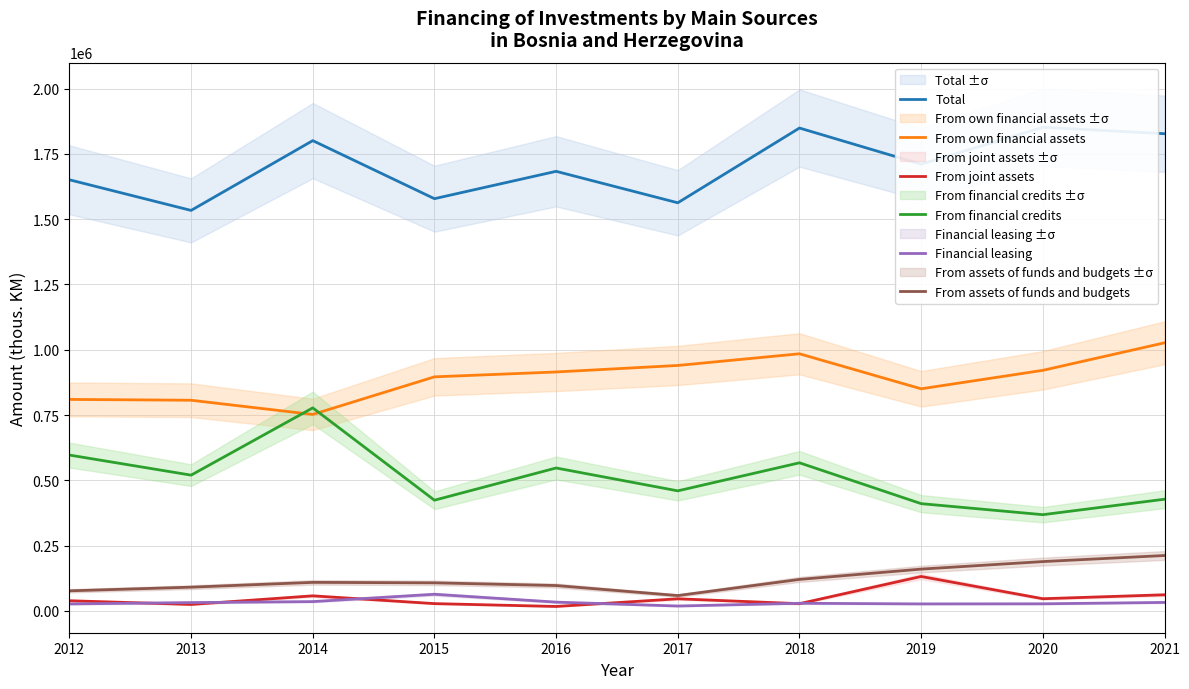

What is the value of the Total point at the 6th from the left?

1562817.0